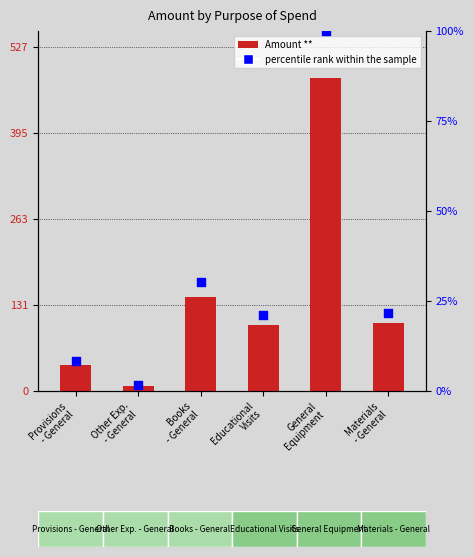

What are all the series names shown in the legend?

Amount **, percentile rank within the sample